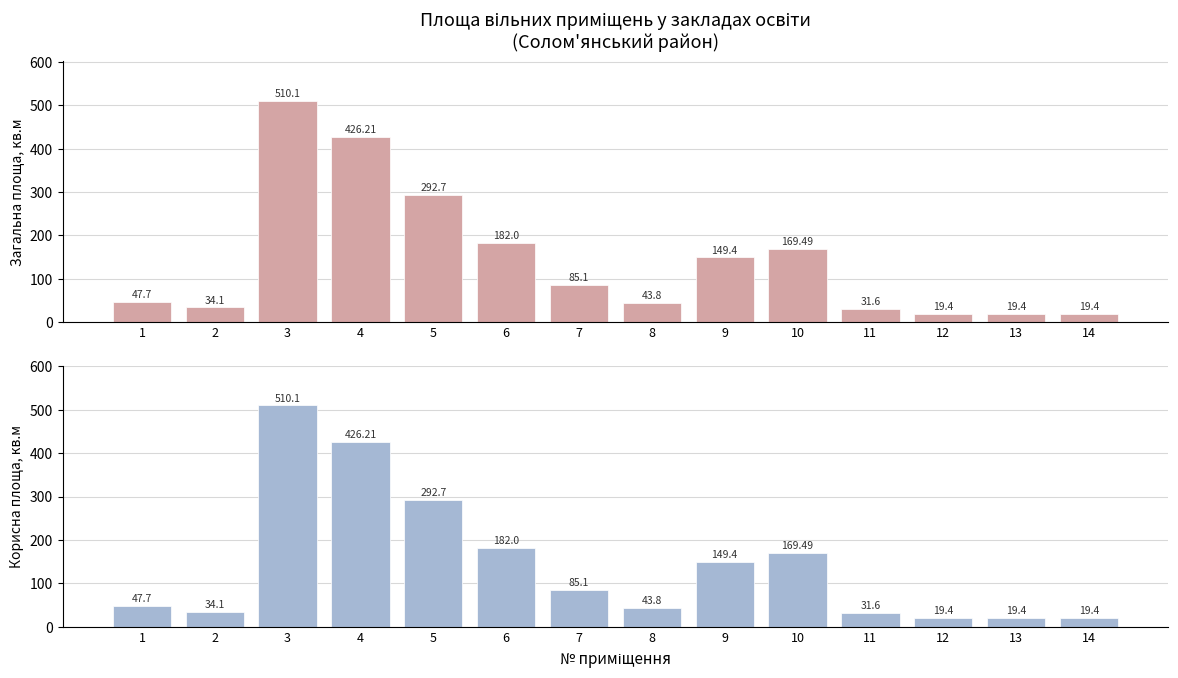

The value of Корисна площа, кв.м at 11 is 19.7. True or false?

False